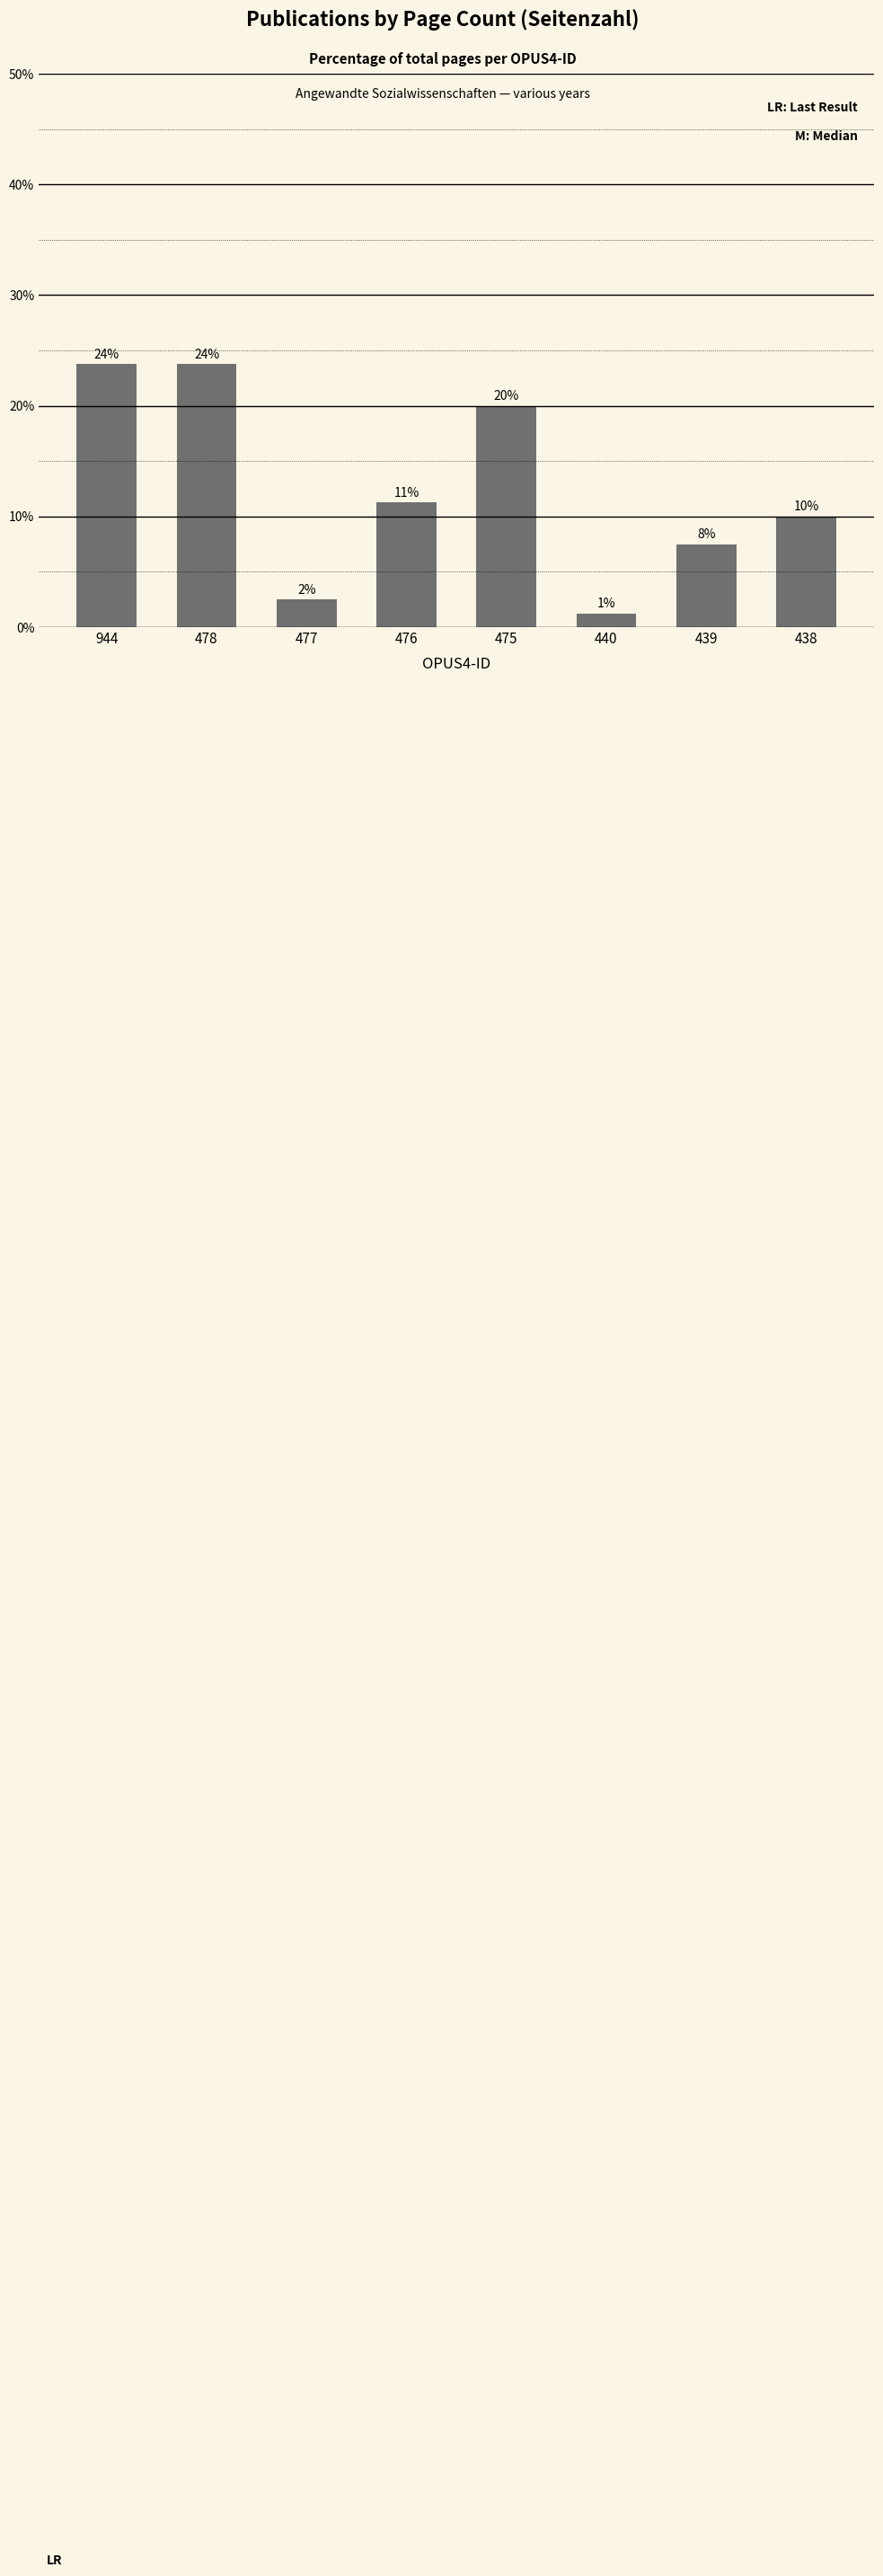

How many bars are there in total?

8